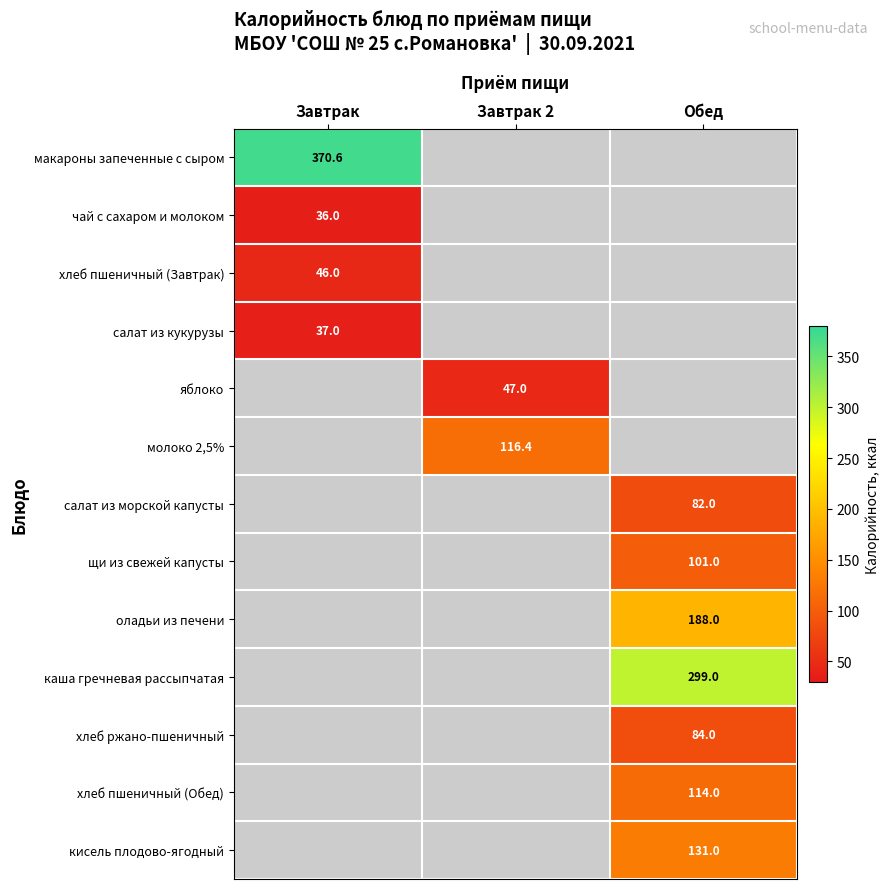

Is the value of кисель плодово-ягодный at Обед greater than the value of щи из свежей капусты at Обед?

Yes